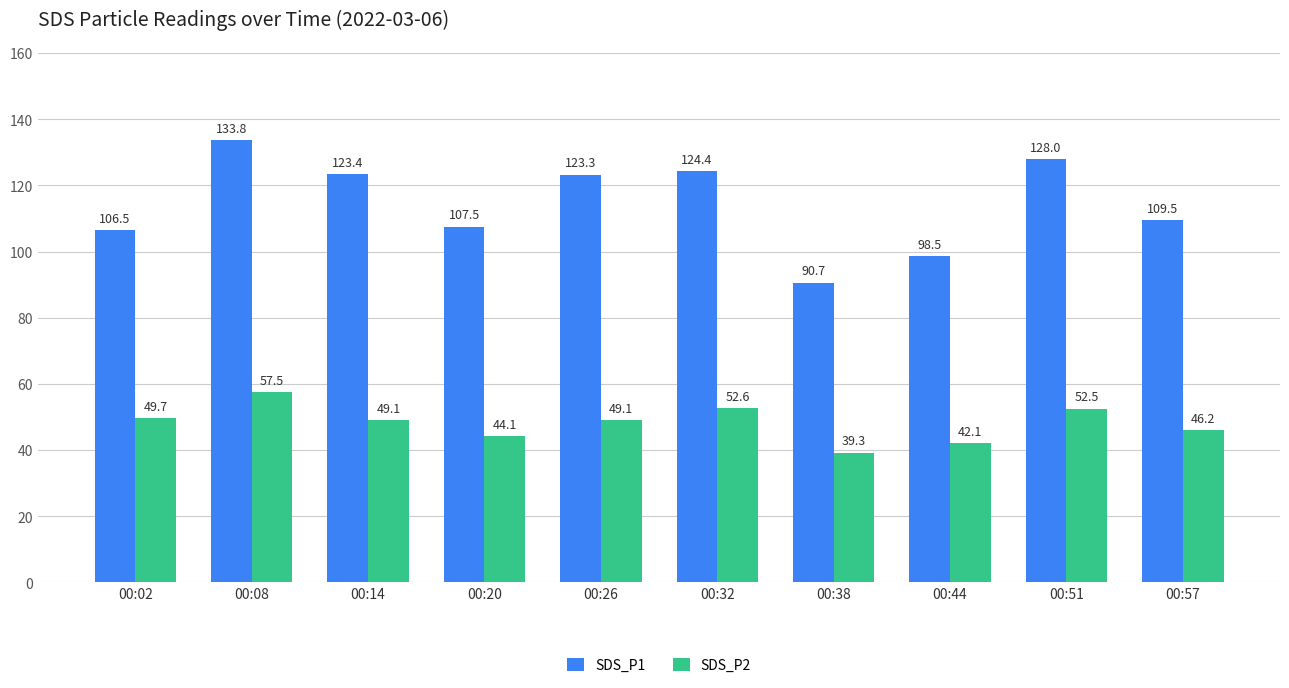

What are all the series names shown in the legend?

SDS_P1, SDS_P2